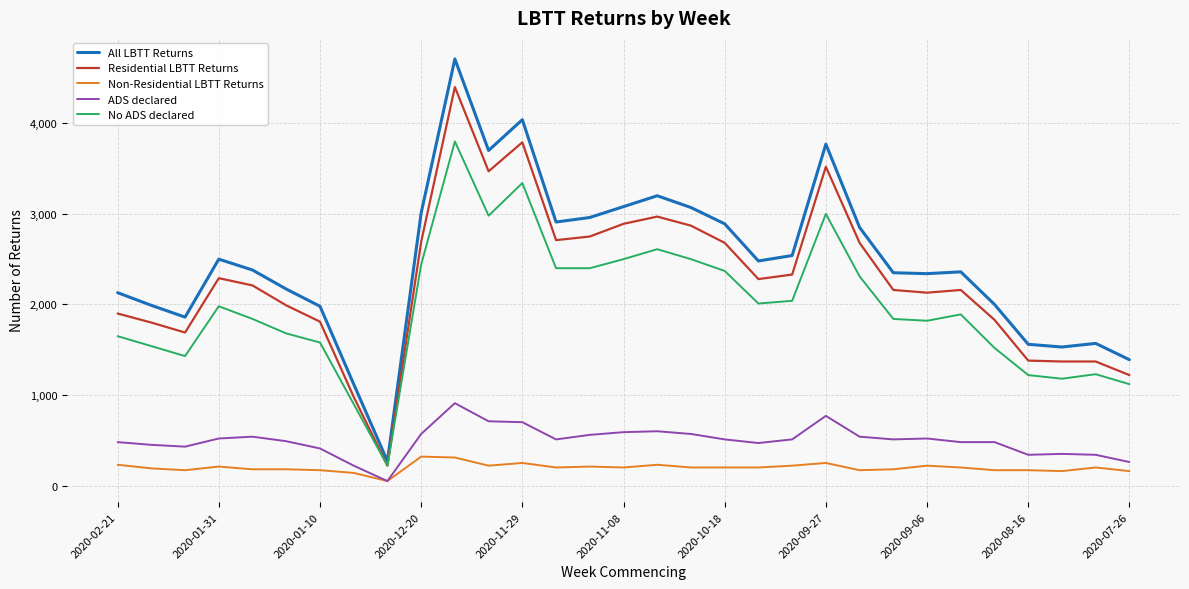

What is the lowest value of the ADS declared series?

50